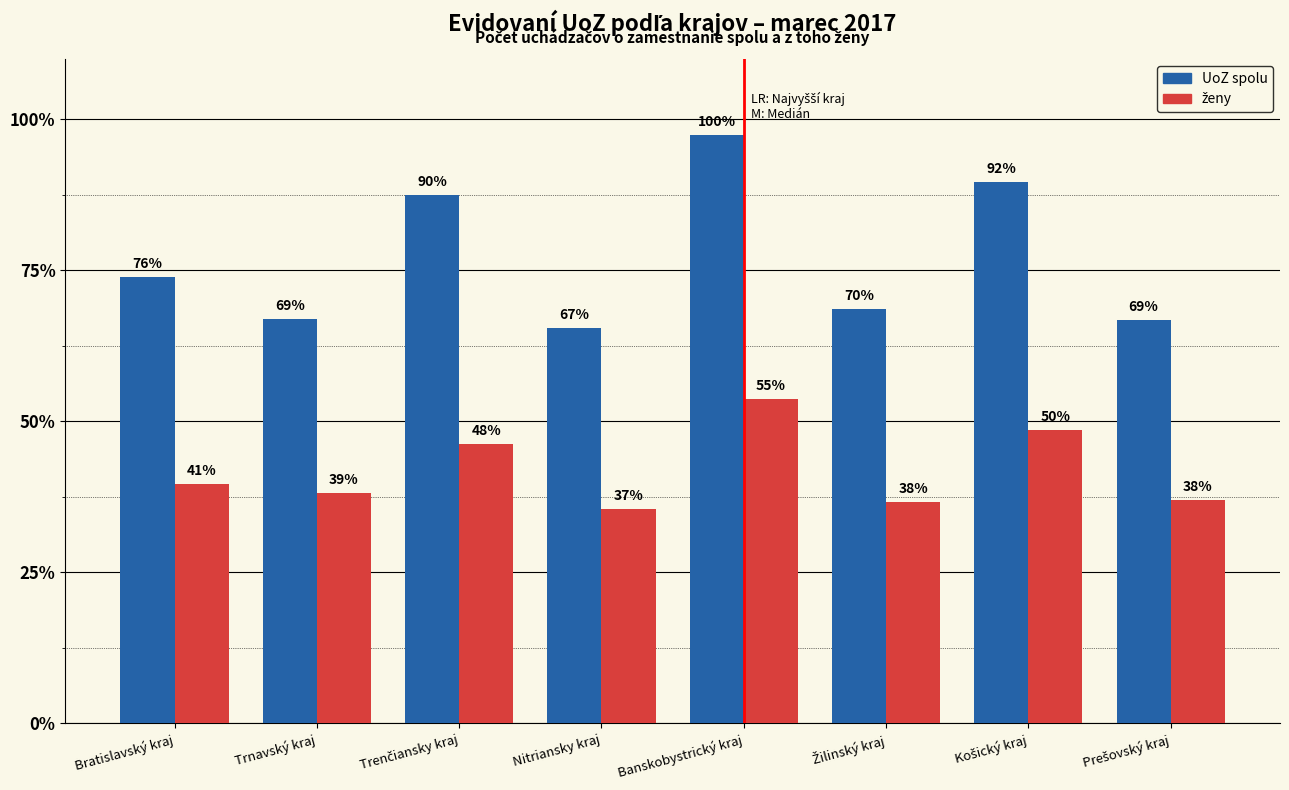

Are the bars horizontal?

No